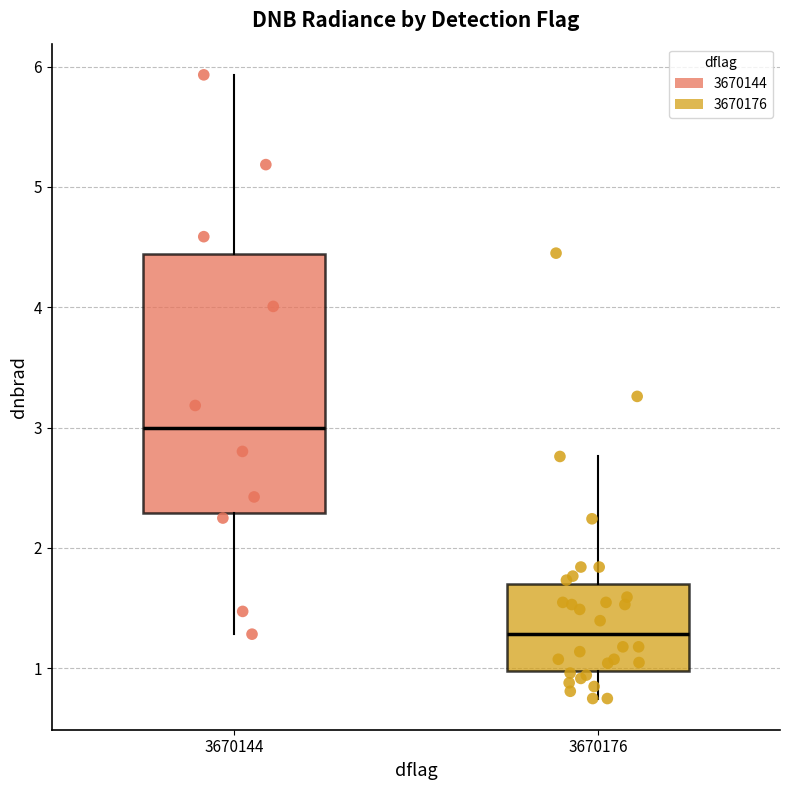

Reading left to right, read every box against the y-axis: the position of its median line, the range the box covers, and the ends of its whiskers. The values are not printed on the chart, so give them approximately, as read against the axis.

3670144: median 3.0, box 2.3 to 4.4, whiskers 1.3 to 5.9
3670176: median 1.3, box 1.0 to 1.7, whiskers 0.7 to 2.8